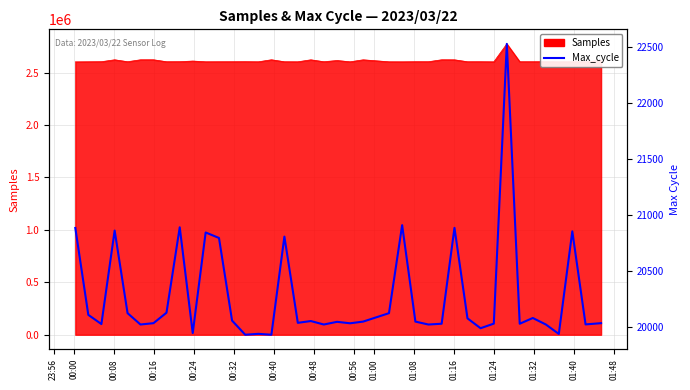

Reading left to right, list all the values displayed in this chart.

20886	20112	20030	20863	20127	20026	20038	20131	20892	19950	20846	20797	20061	19935	19943	19935	20809	20041	20057	20026	20050	20037	20052	20127	20911	20052	20026	20033	20887	20081	19993	20034	22526	20033	20084	20026	19942	20856	20027	20038